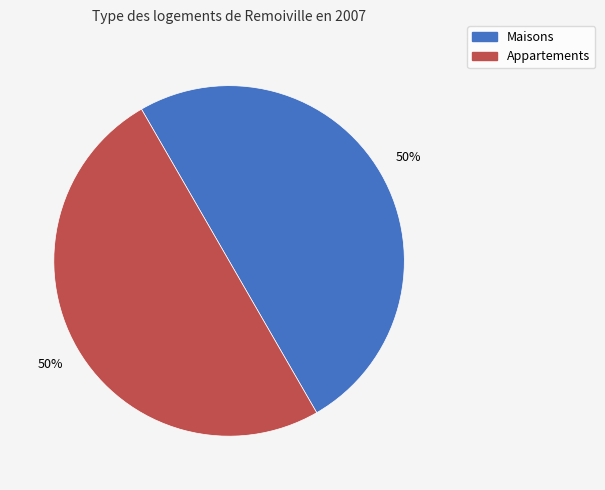

To the nearest percent, what is the average slice percentage?

50%